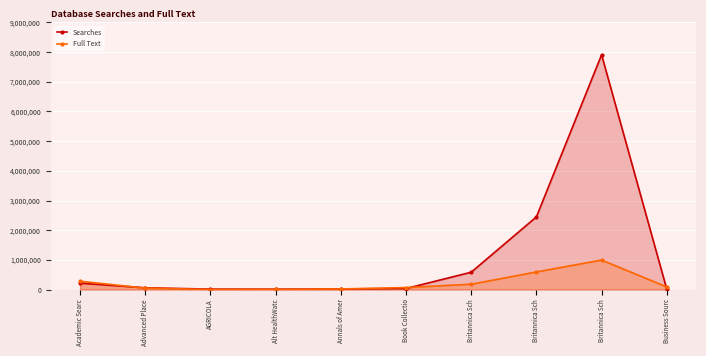

At which label does Full Text reach its peak?

Britannica Sch